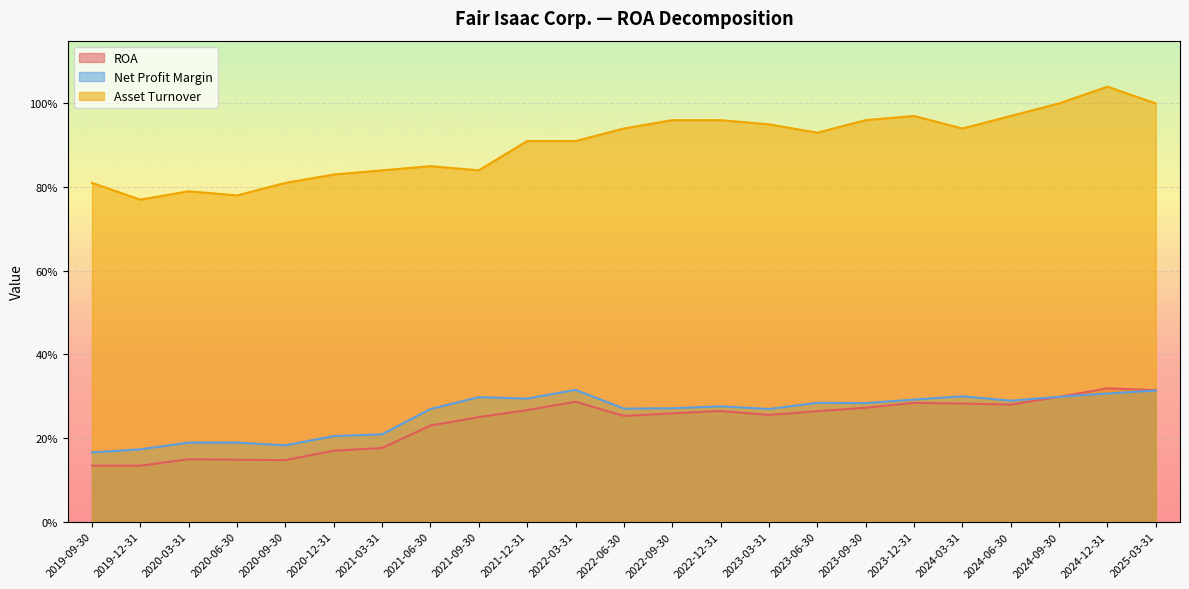

At which category does the chart reach its peak across all series?

2024-12-31